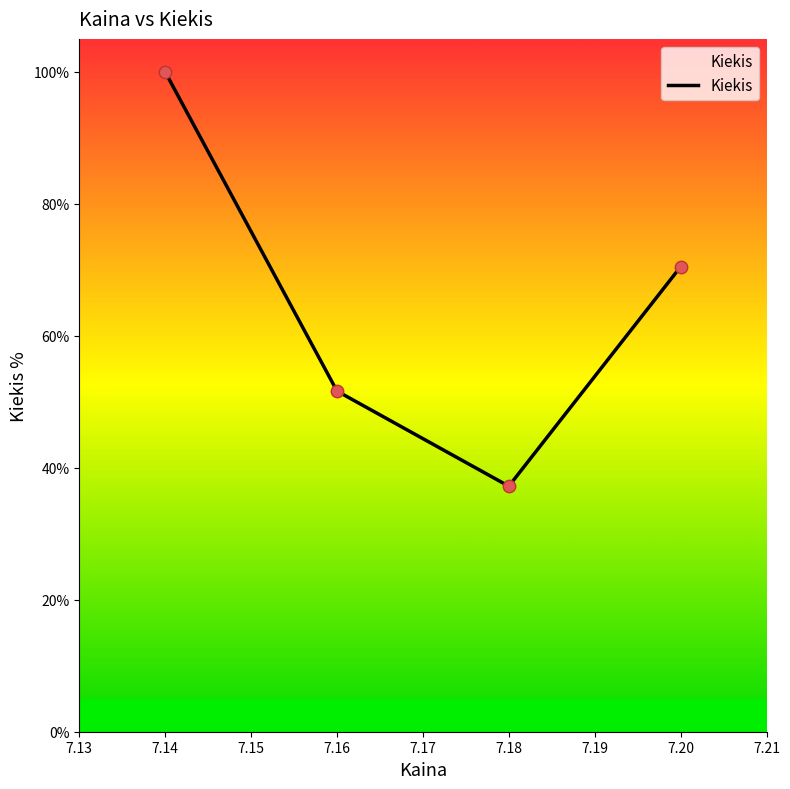

Approximately how many times larger is the value at 7.16 compared to 7.14?

0.5